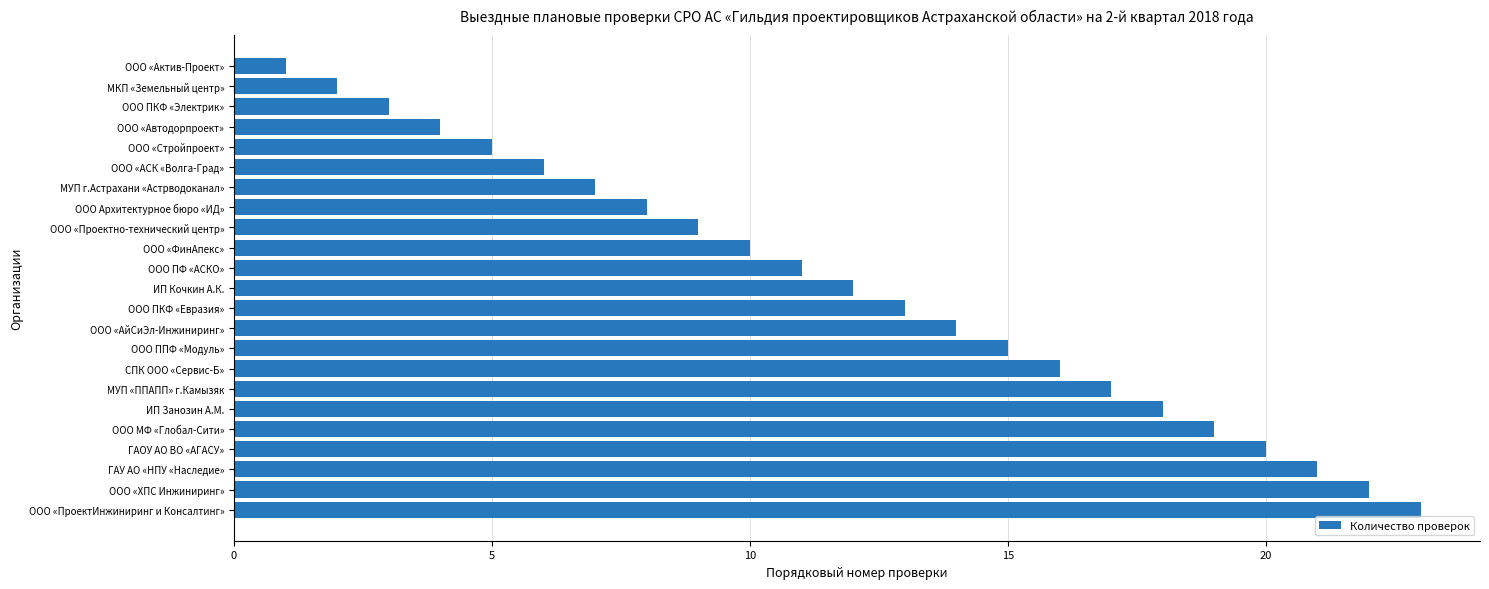

The value at ООО МФ «Глобал-Сити» is 19. True or false?

True